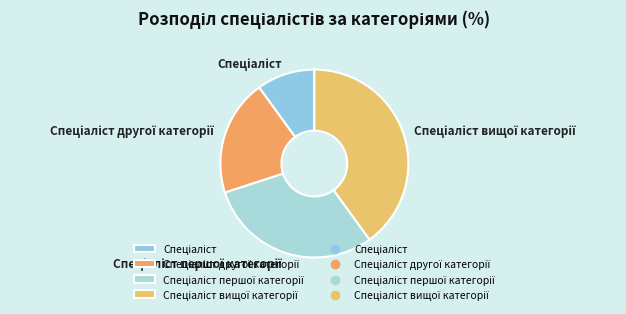

Does any single category account for the majority?

No